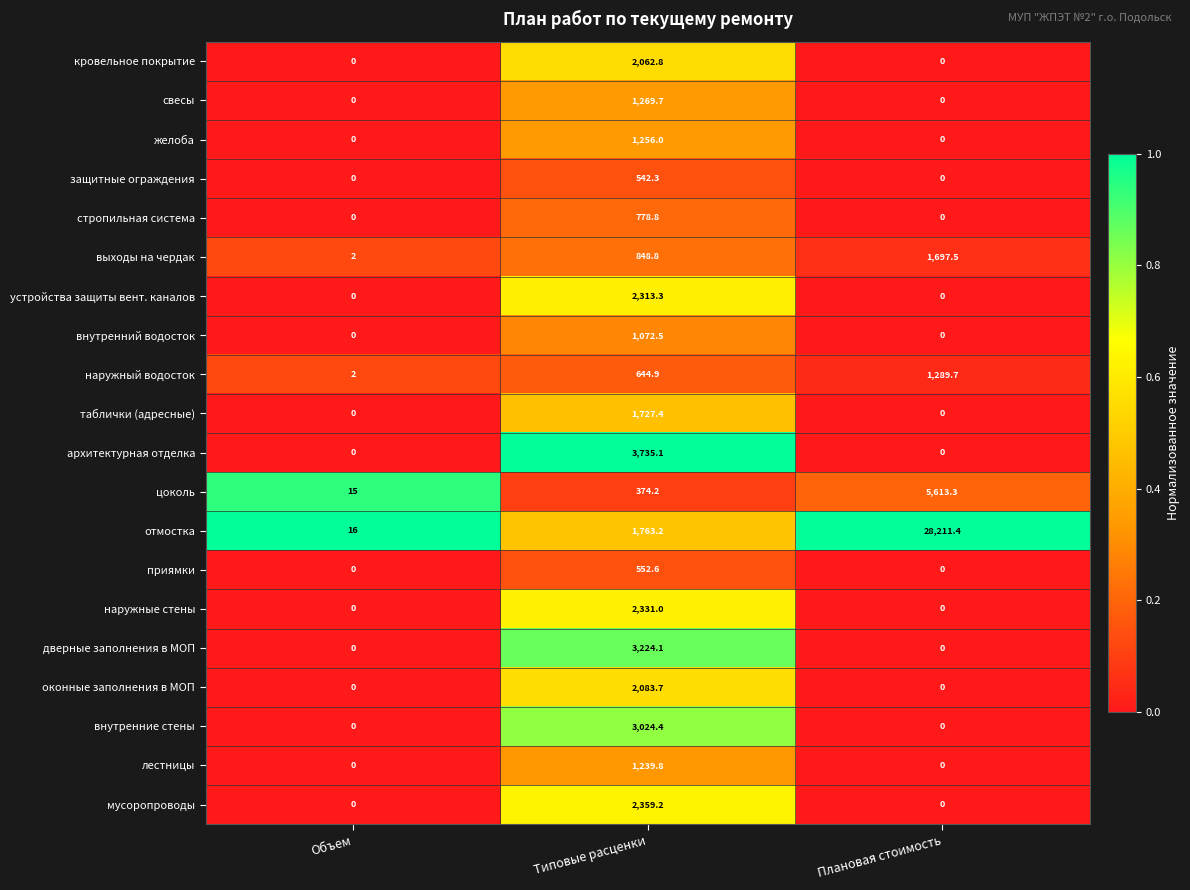

What is the average value of the приямки series?

184.2